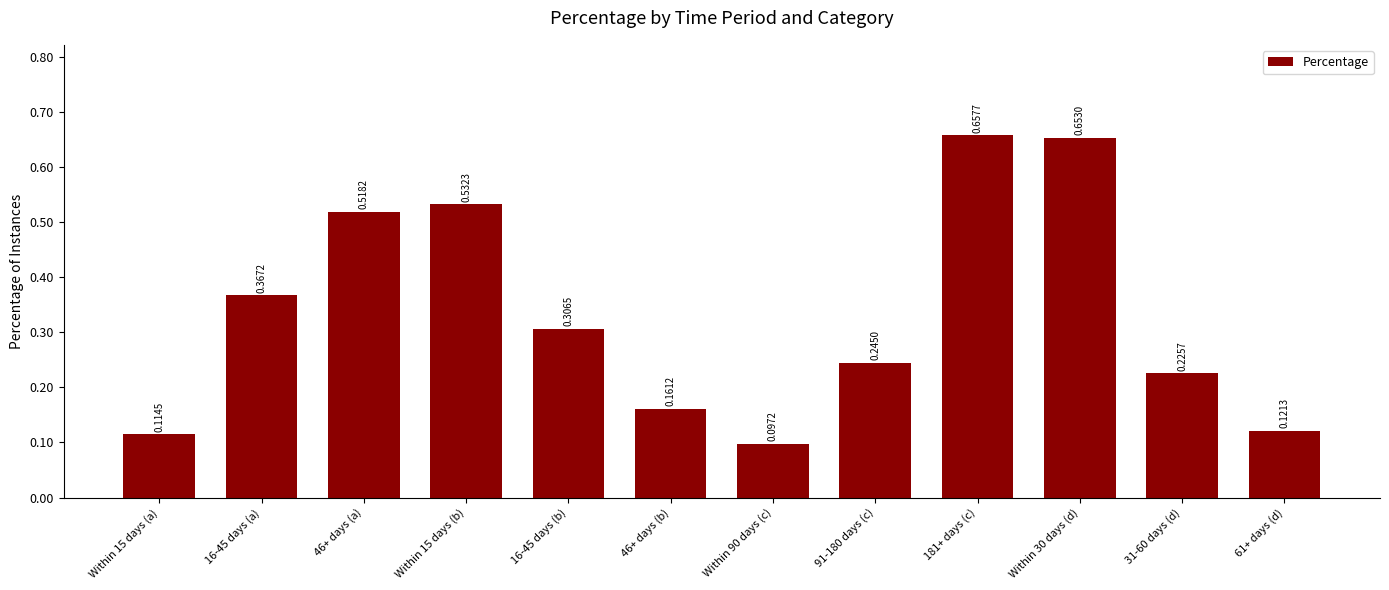

What is the difference between the maximum and minimum values?

0.6